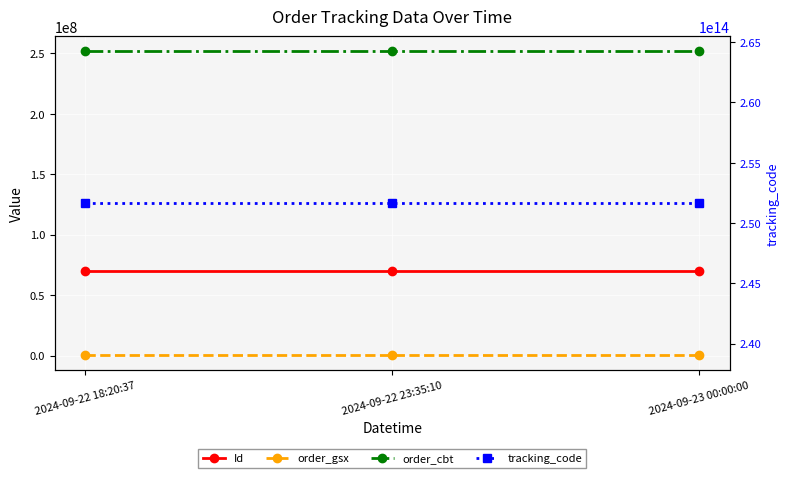

What is the total value across all series at 2024-09-22 18:20:37?

251654554679712